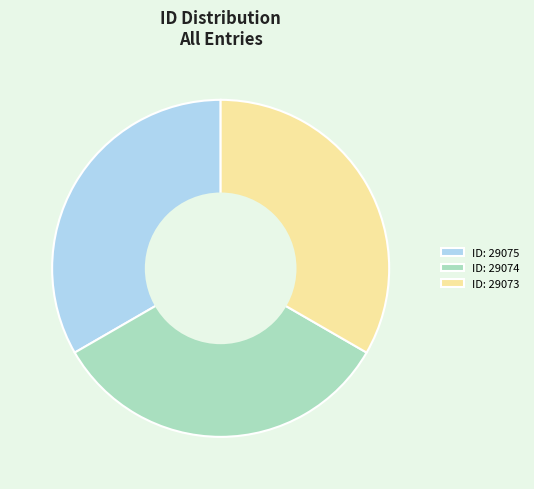

What is the ratio of the value at ID: 29075 to the value at ID: 29074?

1.0